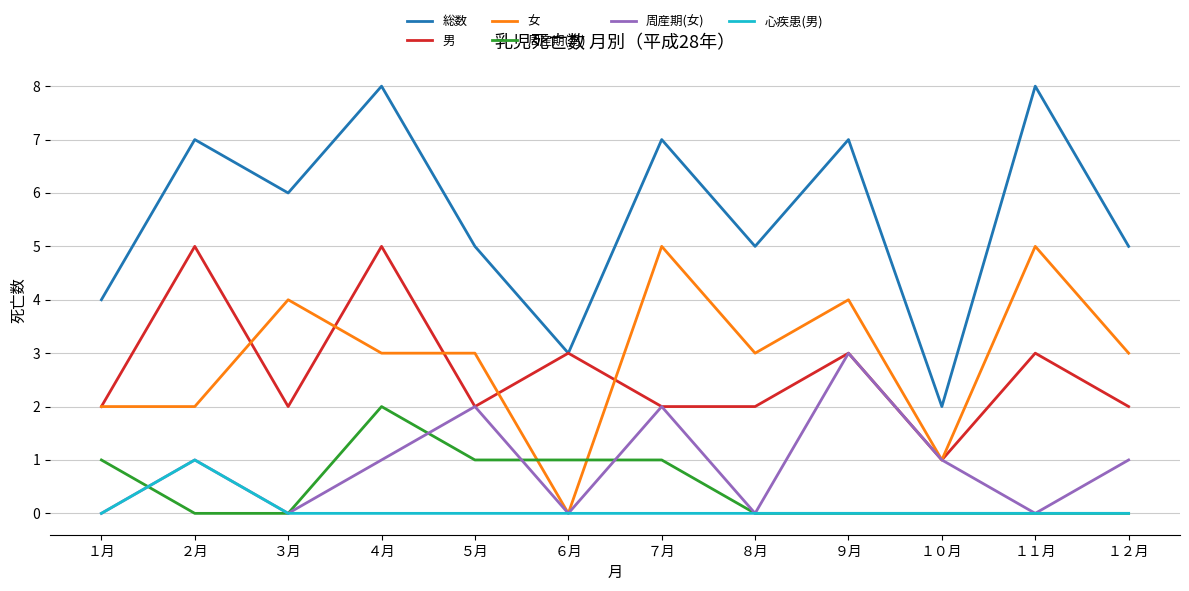

What position from the right is １０月?

3